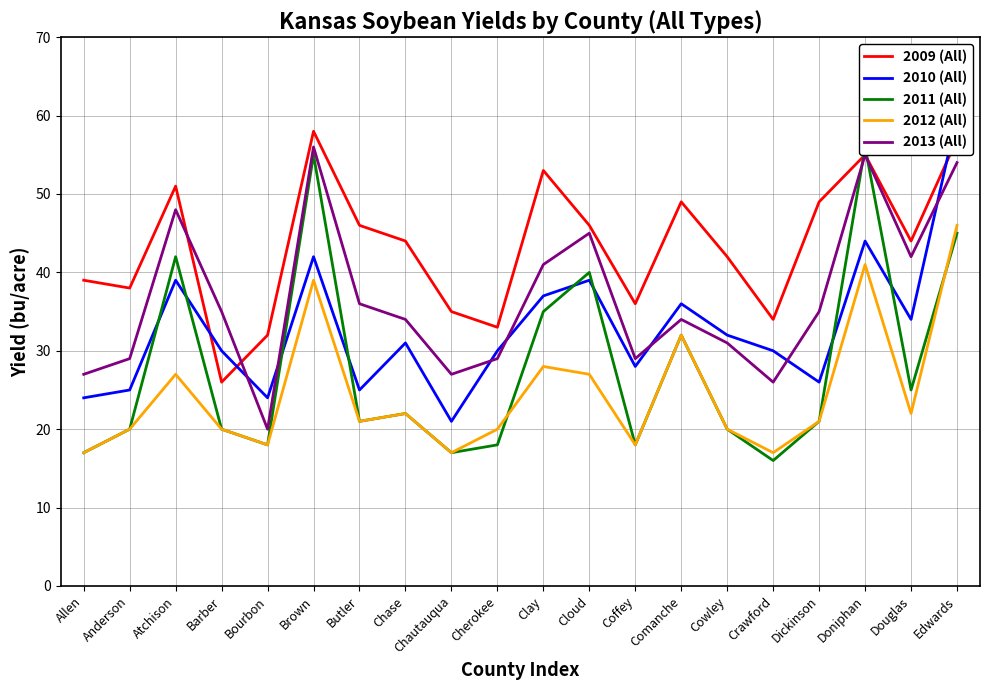

What is the minimum value shown in the chart?

16